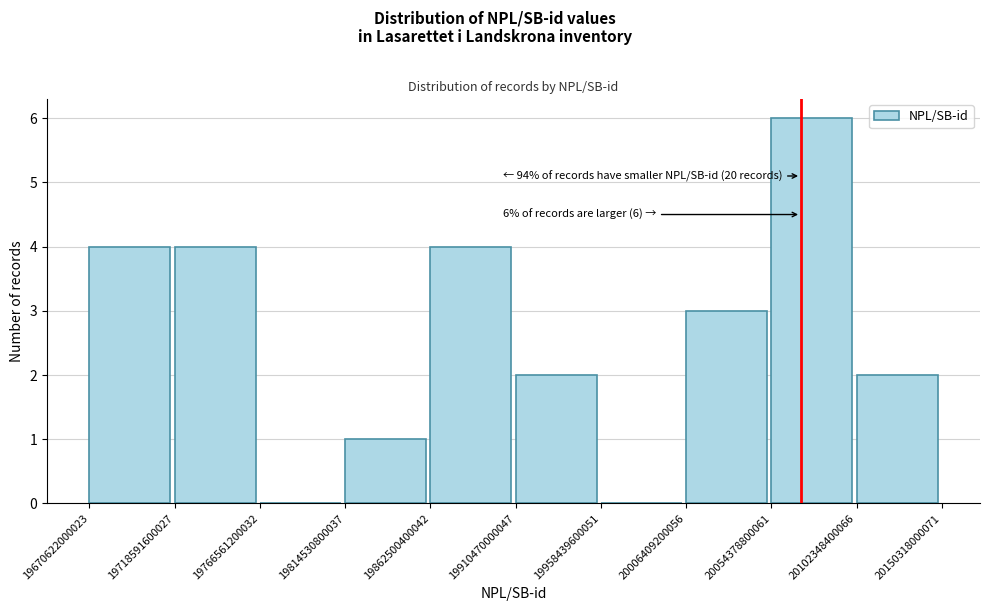

Over which range of the x-axis is the bar tallest?

20054378800061 to 20102348400066